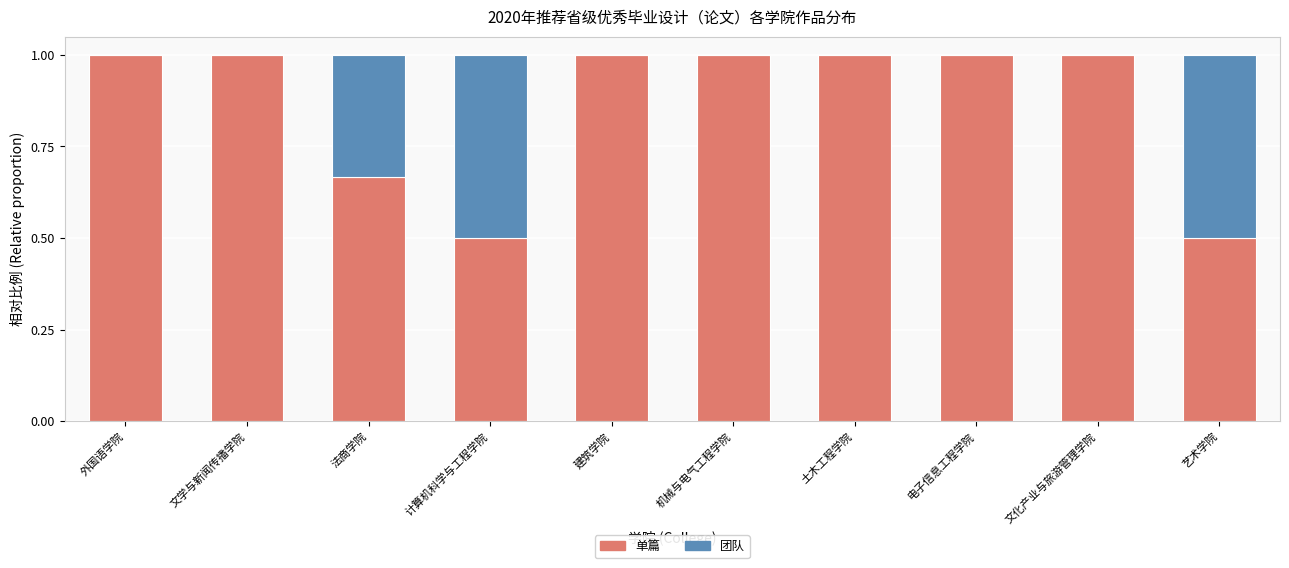

What is the total value across all series at 外国语学院?

1.0